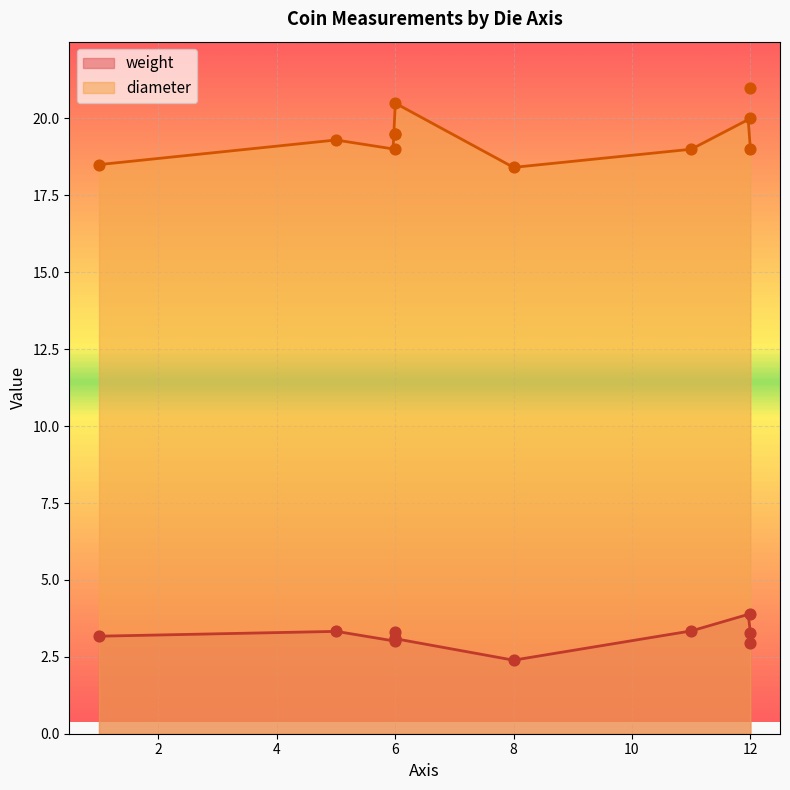

Which series contains the lowest Y value?

weight